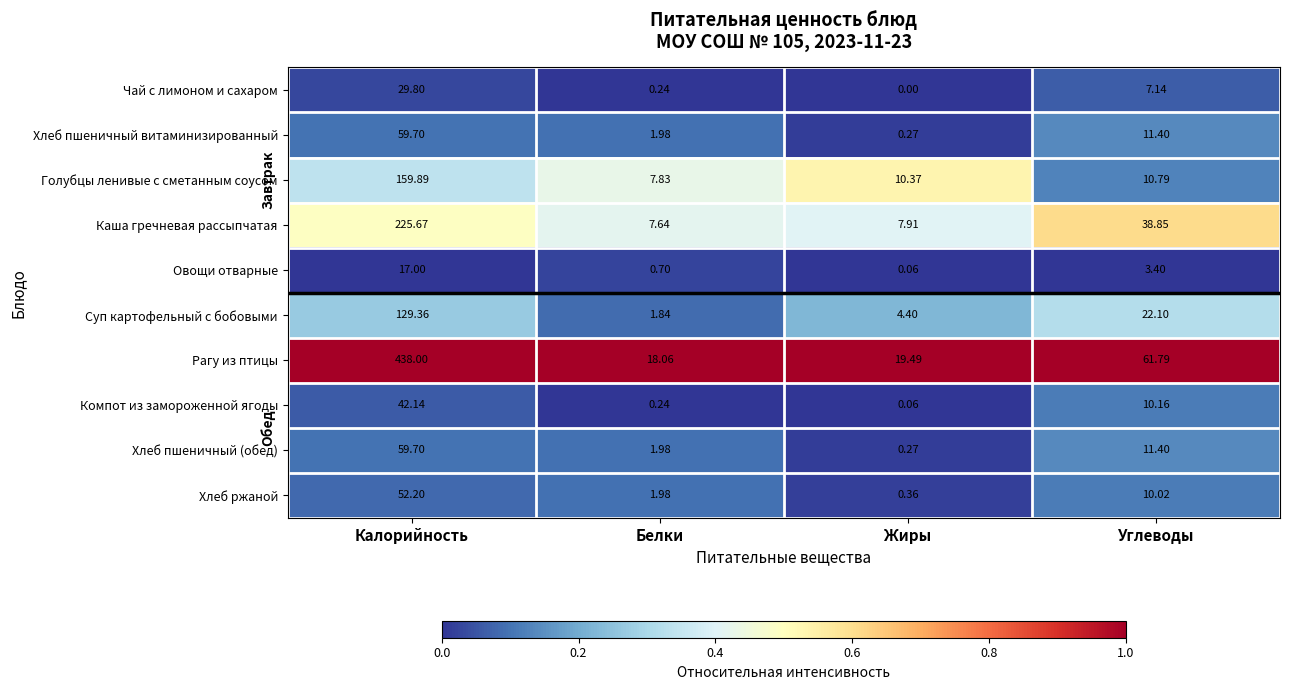

At which label does Голубцы ленивые с сметанным соусом reach its minimum?

Белки